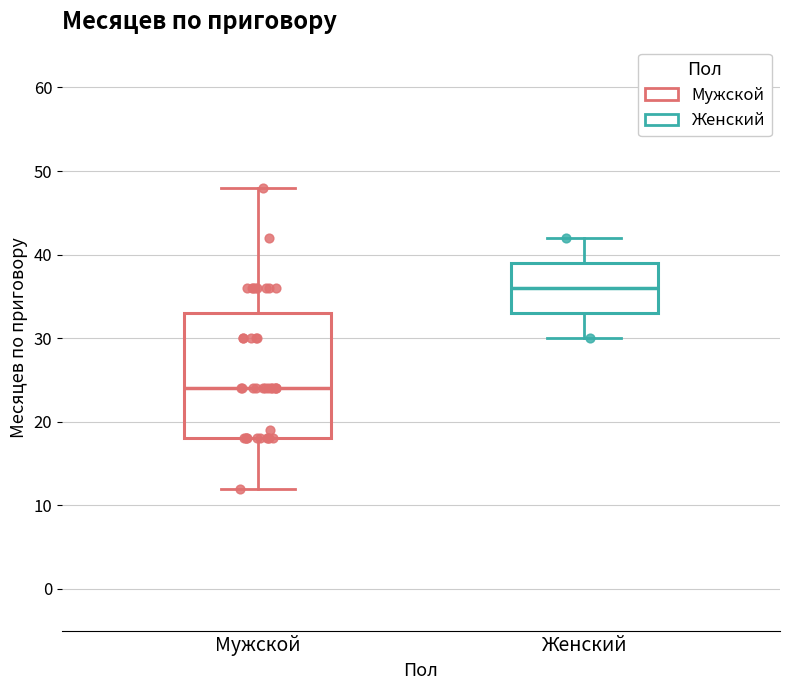

Reading left to right, transcribe this box plot: for each box, give where its median line is, the range the box spans, and where its two whiskers end, as read against the y-axis. The values are not printed on the chart, so give them approximately, as read against the axis.

Мужской: median 24, box 18 to 33, whiskers 12 to 48
Женский: median 36, box 33 to 39, whiskers 30 to 42